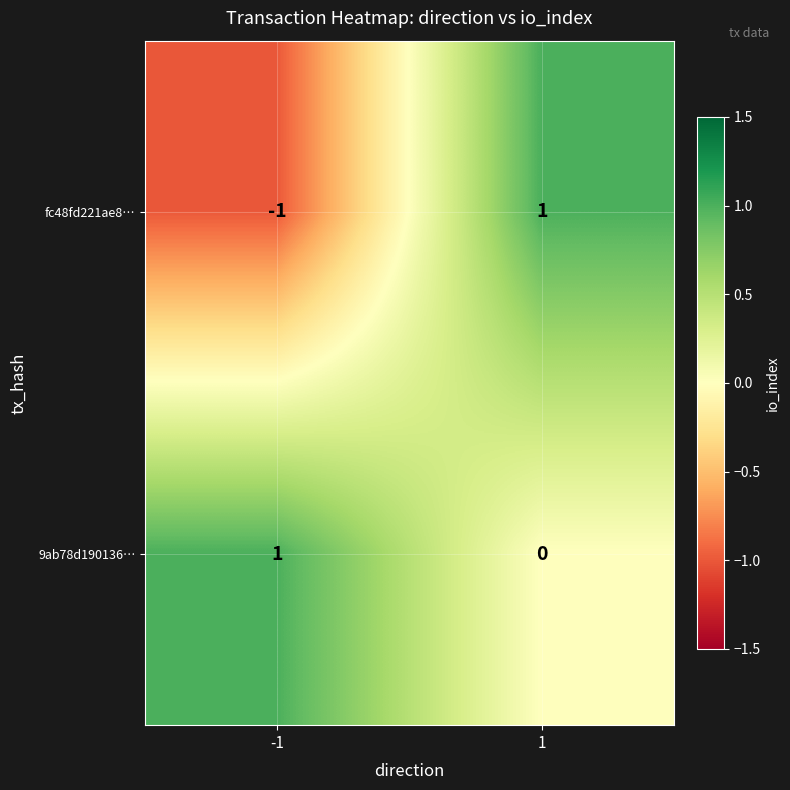

Between -1 and 1, which series saw the biggest shift?

fc48fd221ae8…